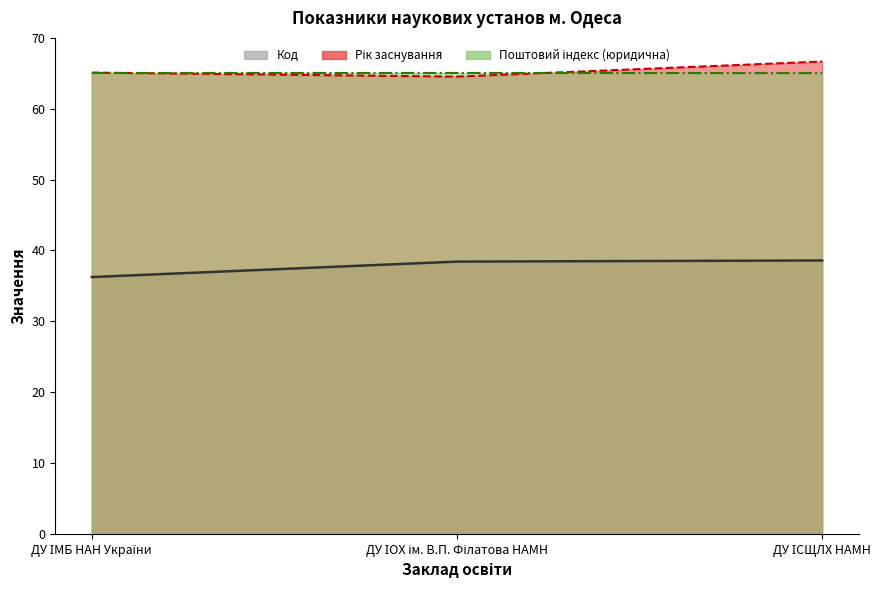

The Рік заснування series shows 64.5 at ДУ ІОХ ім. В.П. Філатова НАМН. True or false?

True